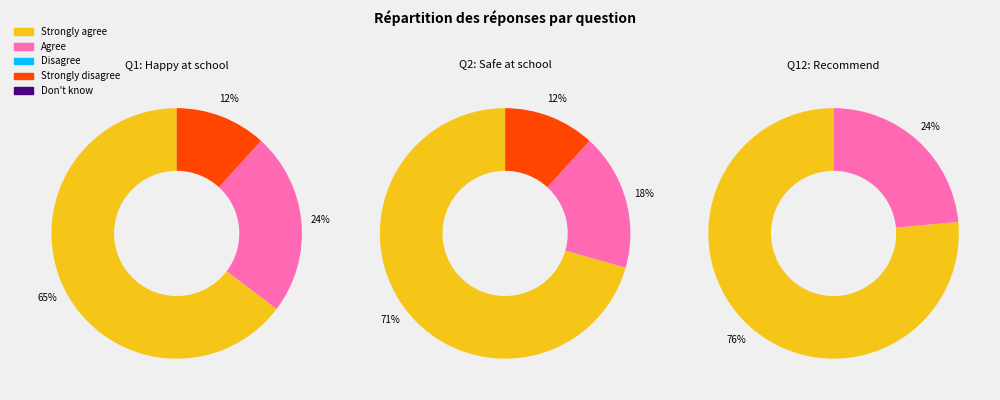

Which slice represents more than half of the pie?

Strongly agree